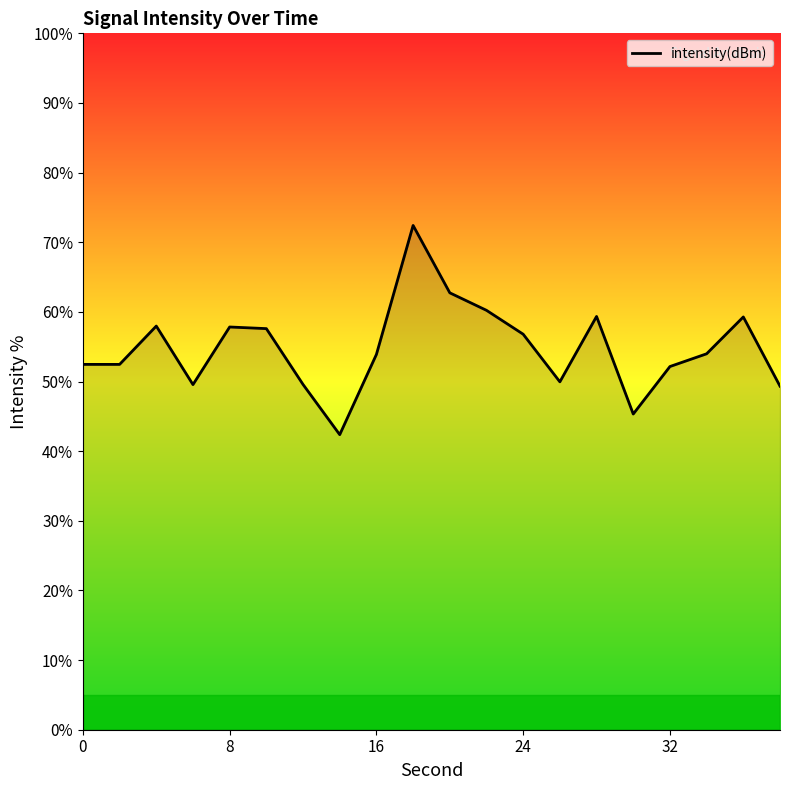

What is the maximum value shown in the chart?

72.4